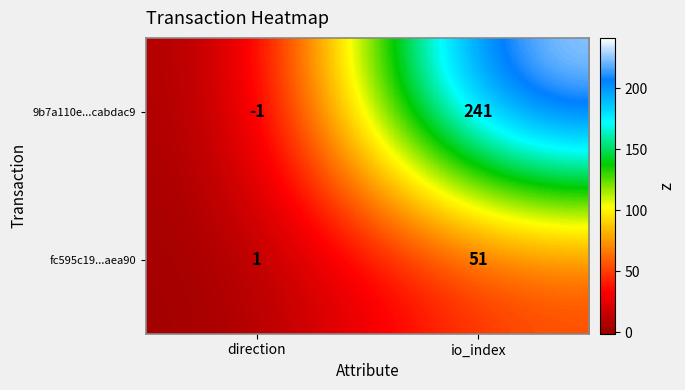

Where is 9b7a110e...cabdac9 nearest to the value 120?

direction